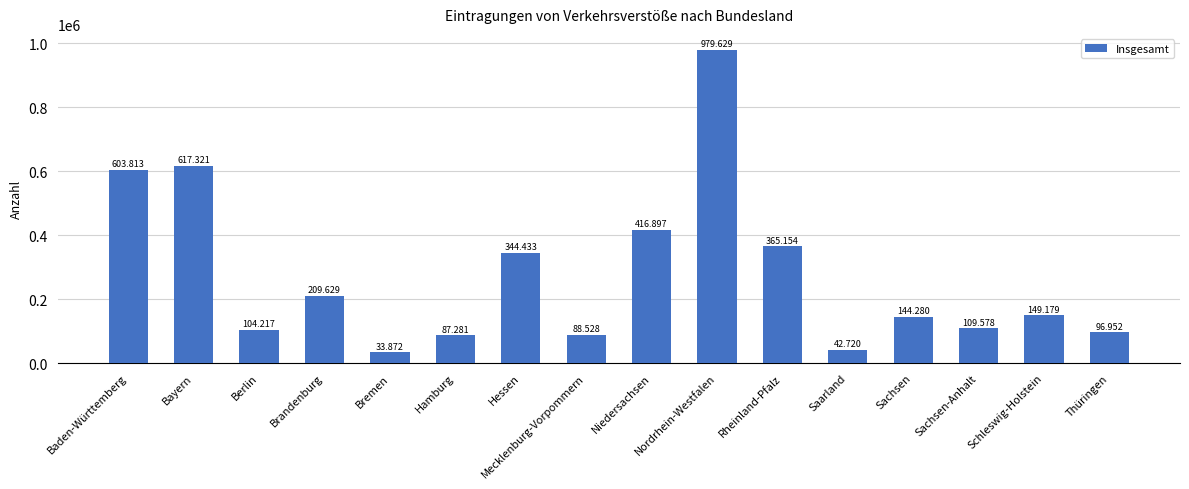

Are the bars horizontal?

No